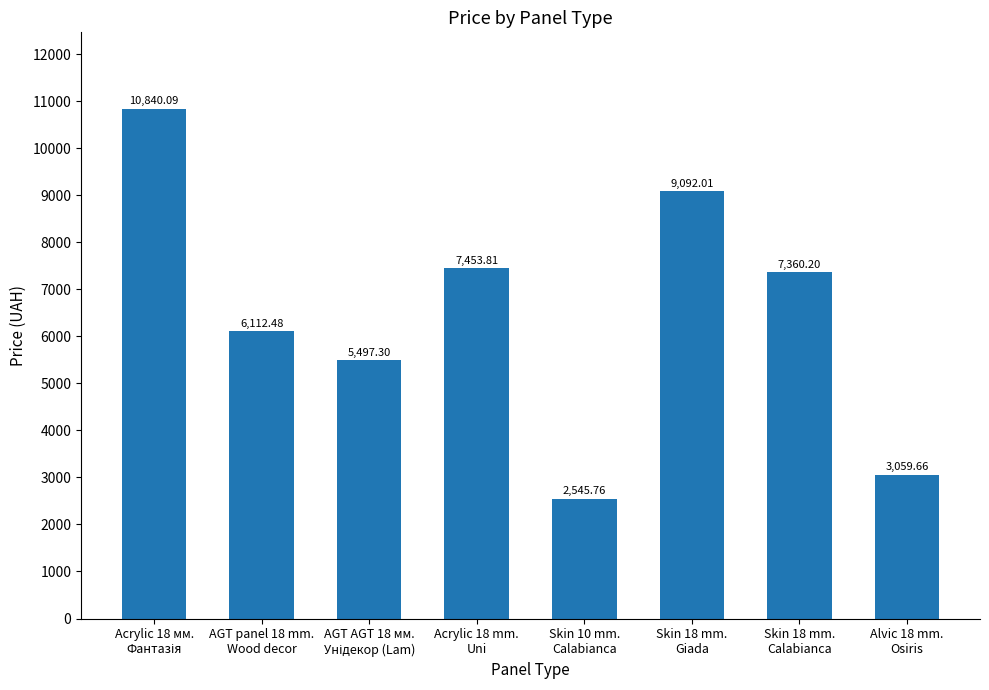

True or false: the data shows 12705.5 at Skin 18 mm.
Calabianca.

False